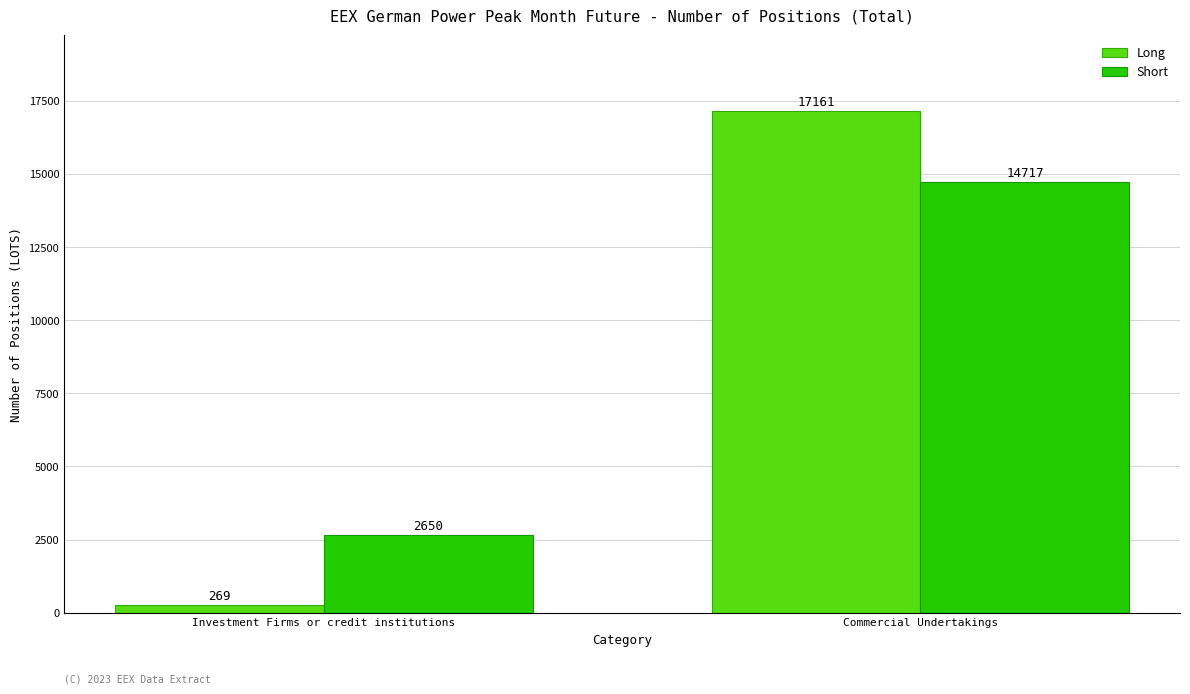

What is the maximum value for Short?

14717